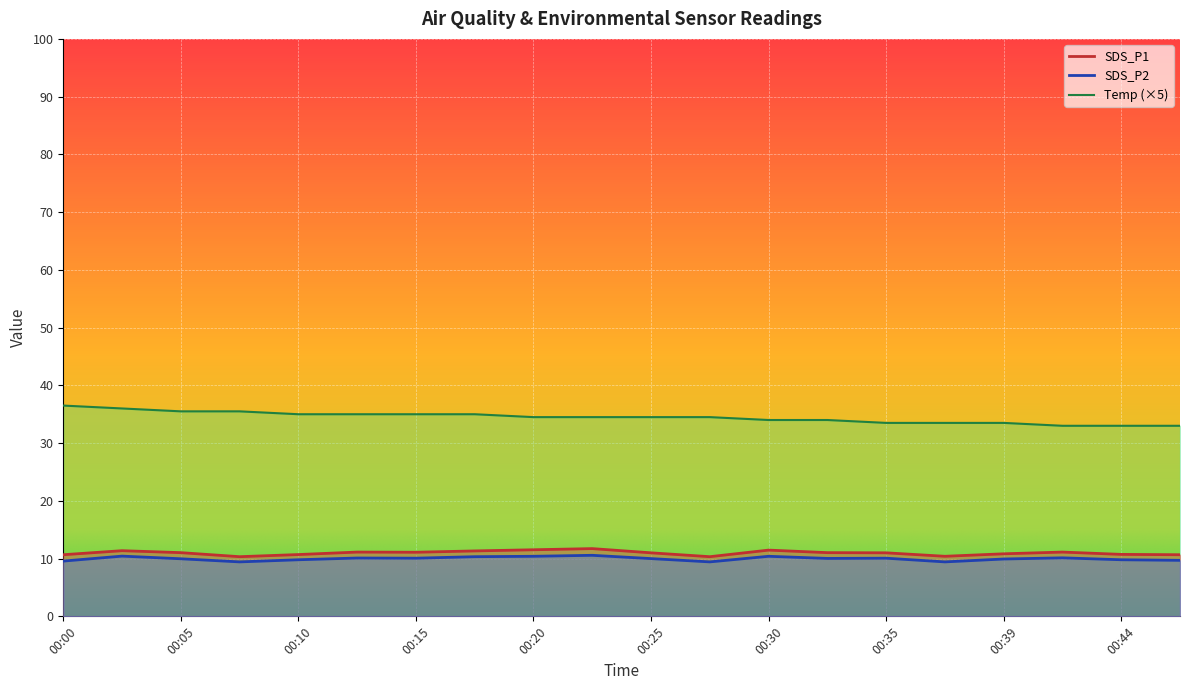

Which series has the largest total across all categories?

Temp